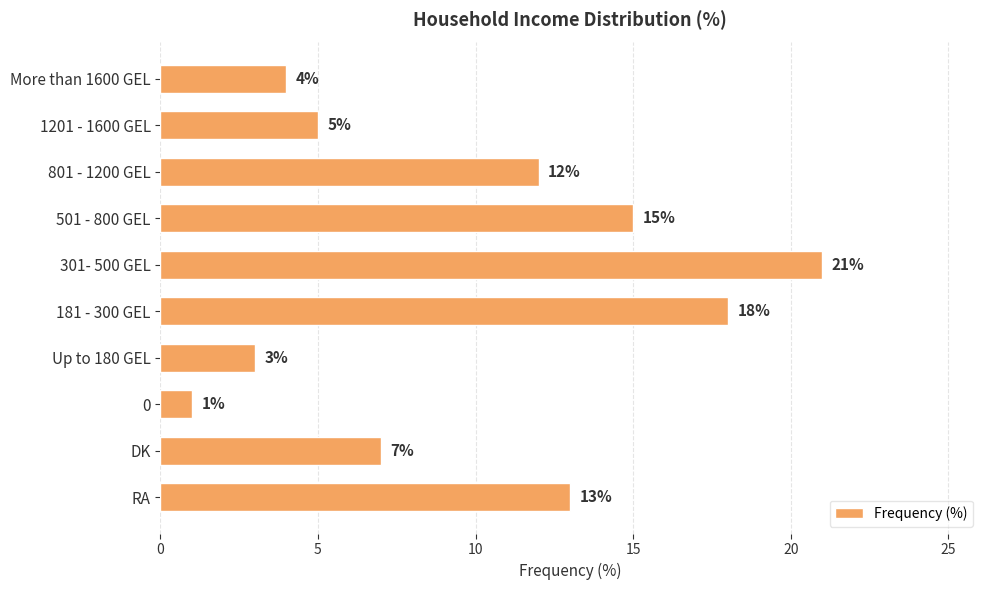

Rank the categories by value from lowest to highest.

0, Up to 180 GEL, More than 1600 GEL, 1201 - 1600 GEL, DK, 801 - 1200 GEL, RA, 501 - 800 GEL, 181 - 300 GEL, 301- 500 GEL